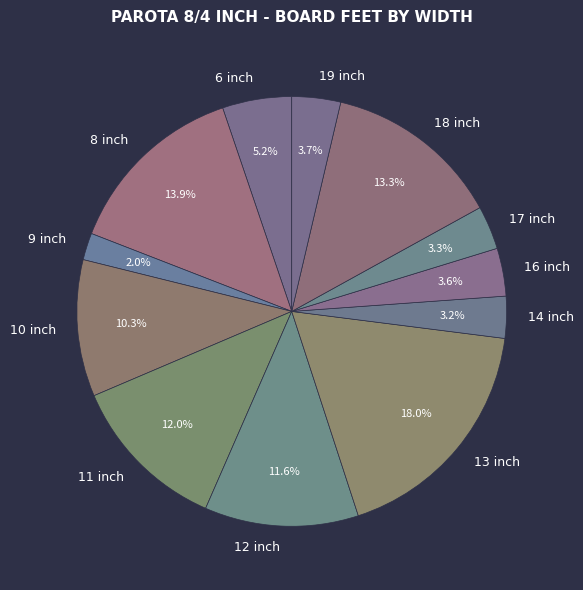

How many slices are in this pie chart?

12